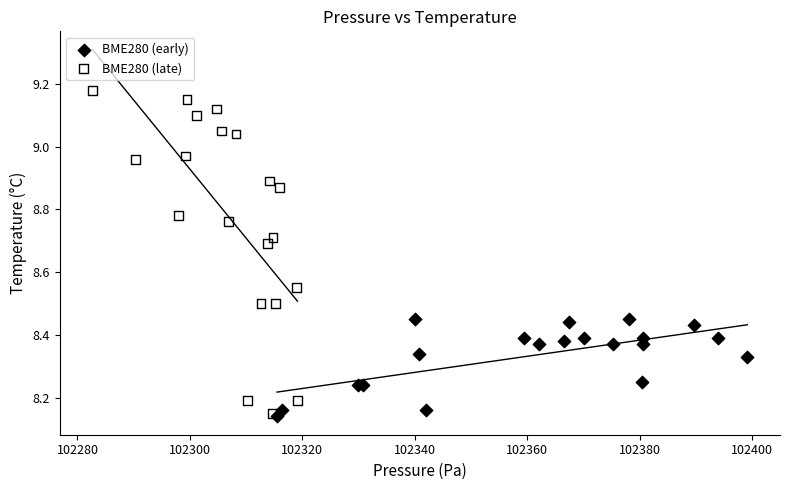

Which series has the largest Y range (max minus min)?

BME280 (late)